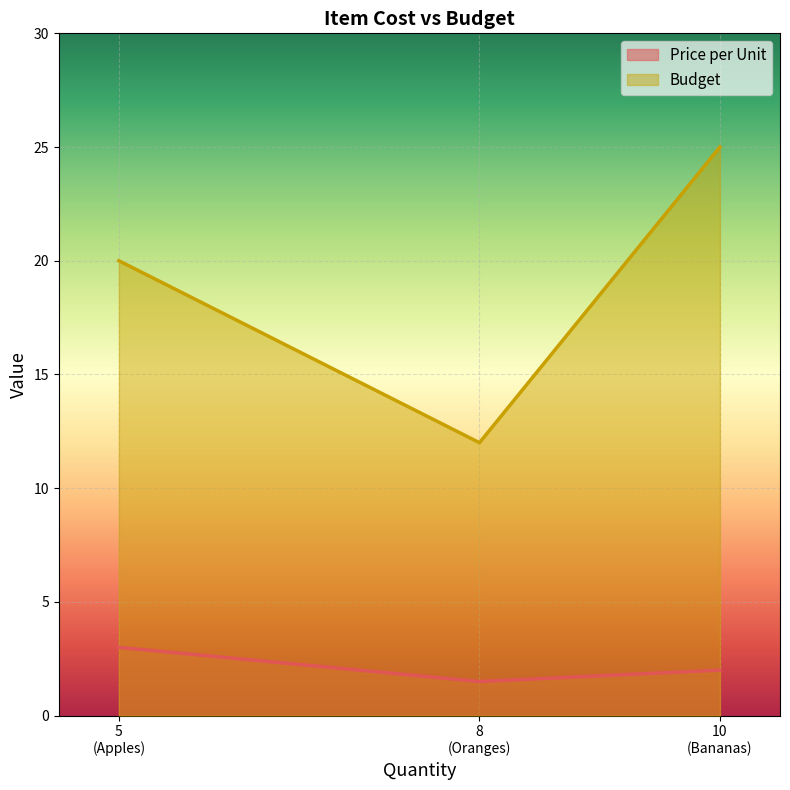

Which series has the widest spread of values?

Budget